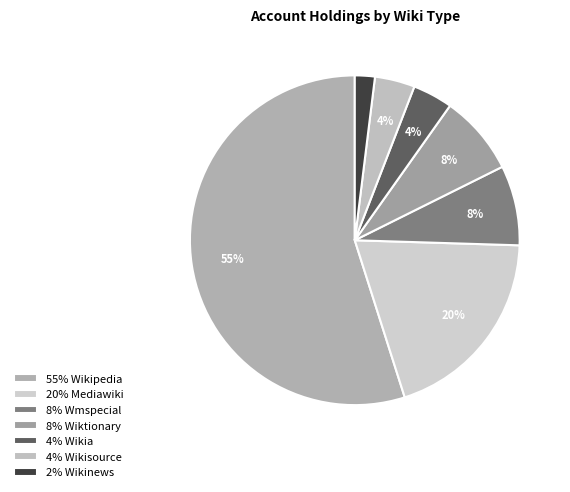

Is there any slice that represents more than half of the pie?

Yes